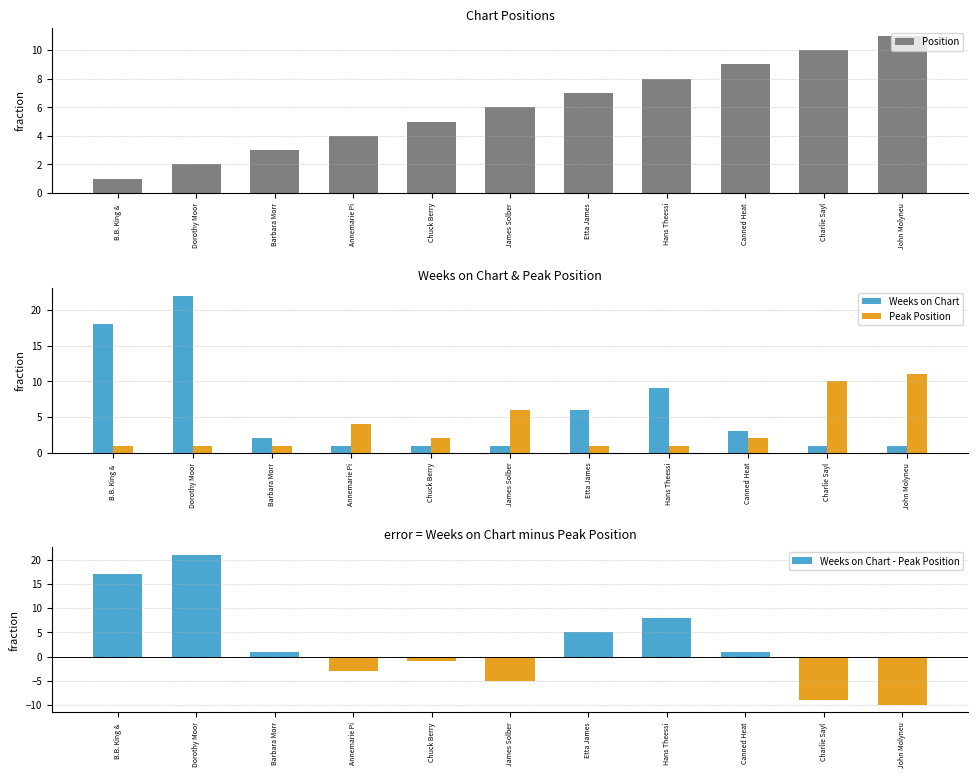

Is the value of Weeks on Chart - Peak Position at Etta James greater than the value of Position at Canned Heat?

No